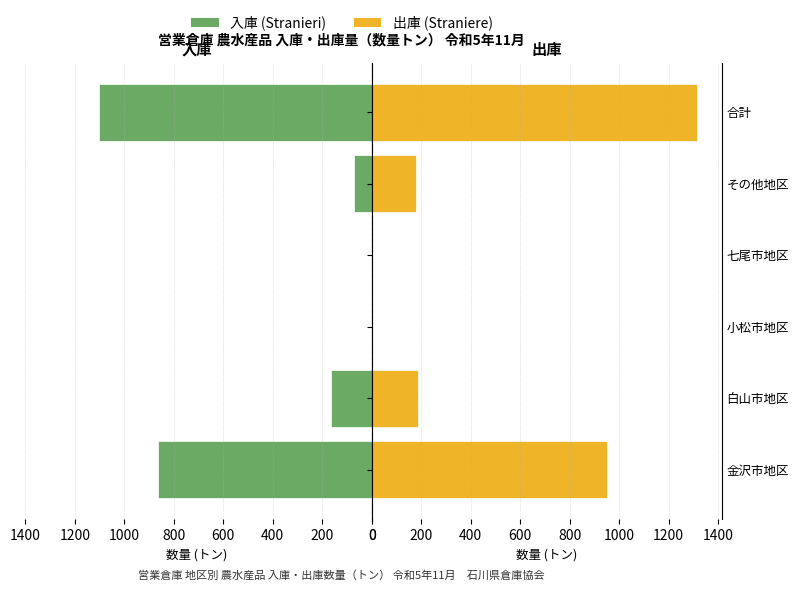

The value of 出庫 at 白山市地区 is 187. True or false?

True